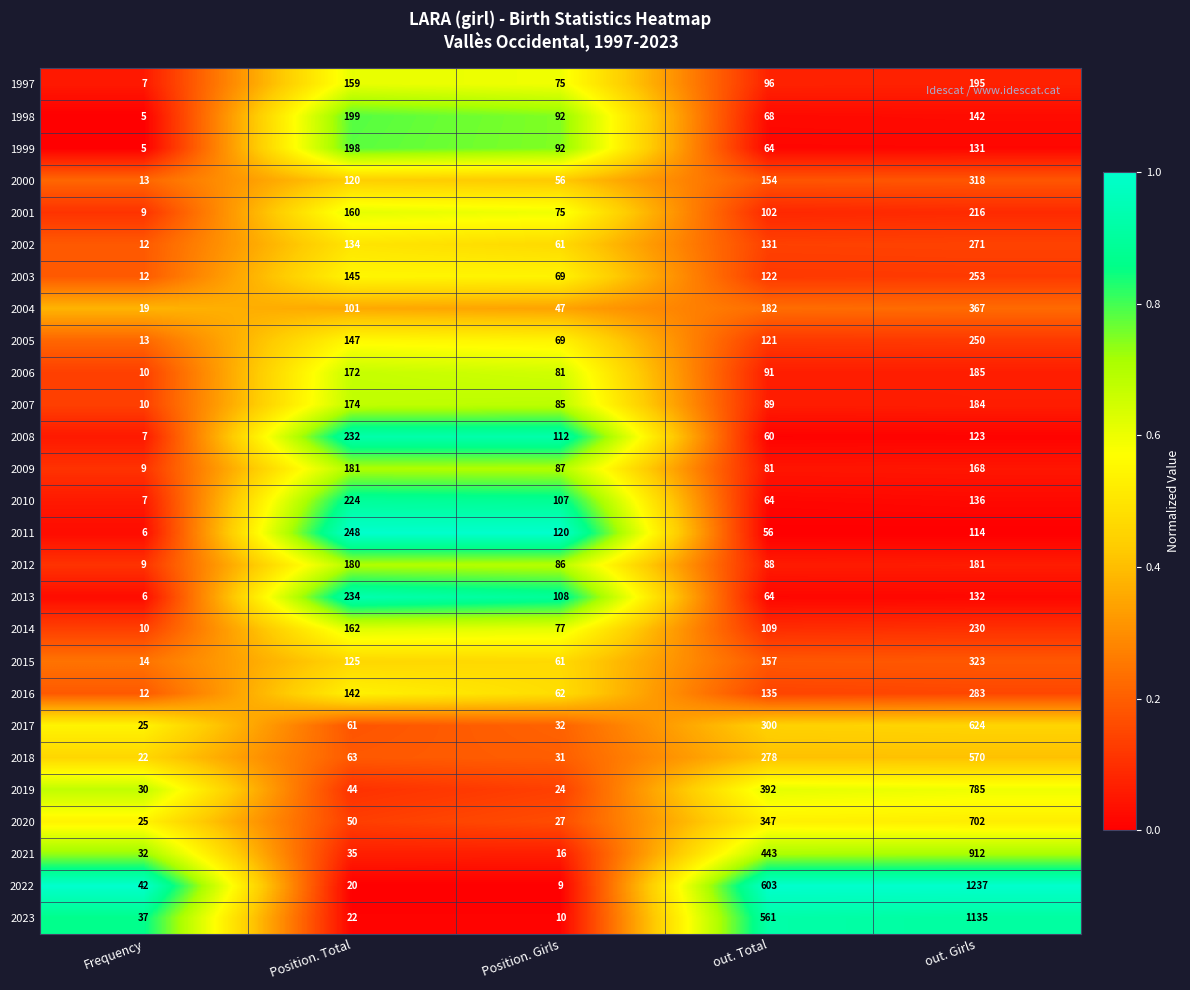

Which series changed the most between Frequency and Position. Total?

2011